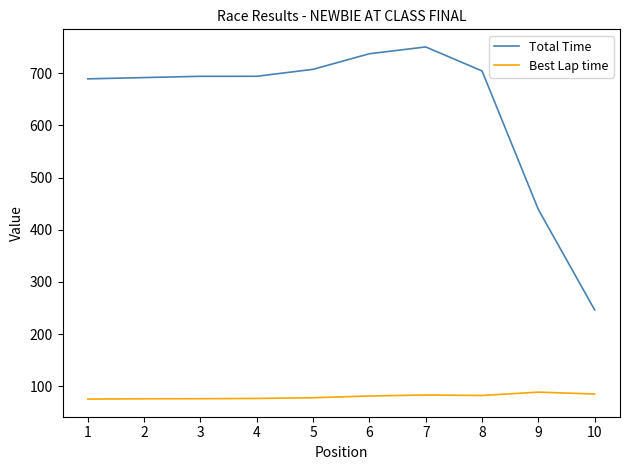

How many values in the Best Lap time series are below 81?

5